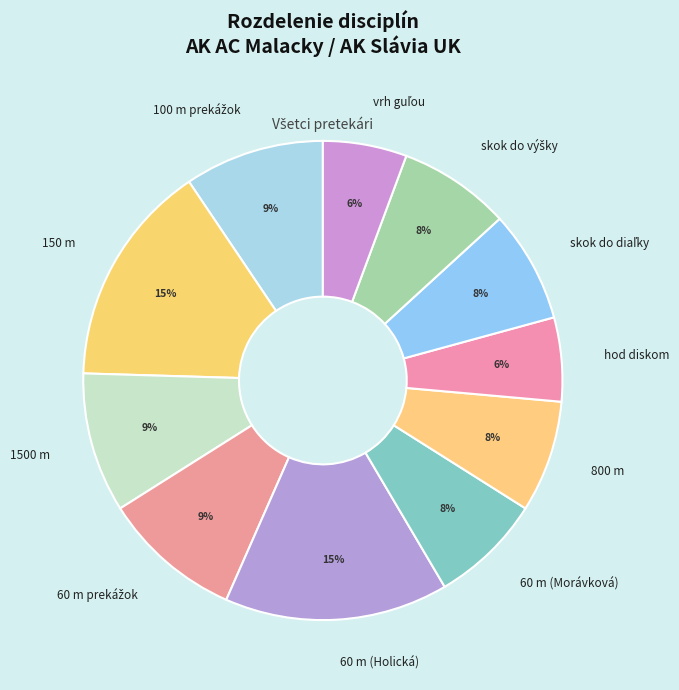

Does 1500 m account for over 50% of the chart?

No